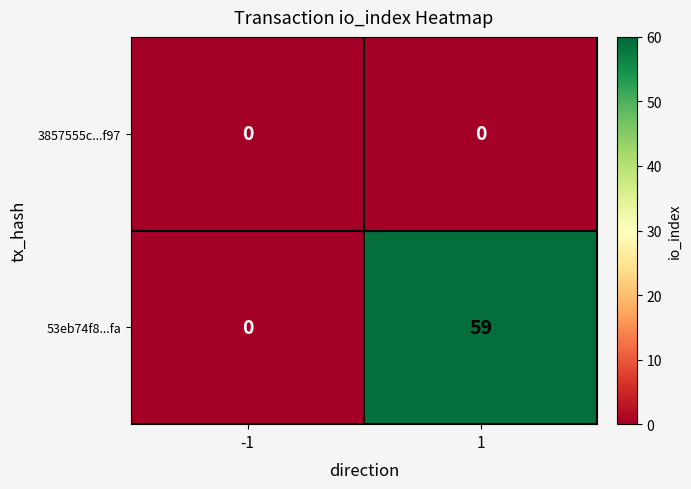

Reading left to right, extract all data points from this chart.

3857555c...f97: -1=0	1=0
53eb74f8...fa: -1=0	1=59